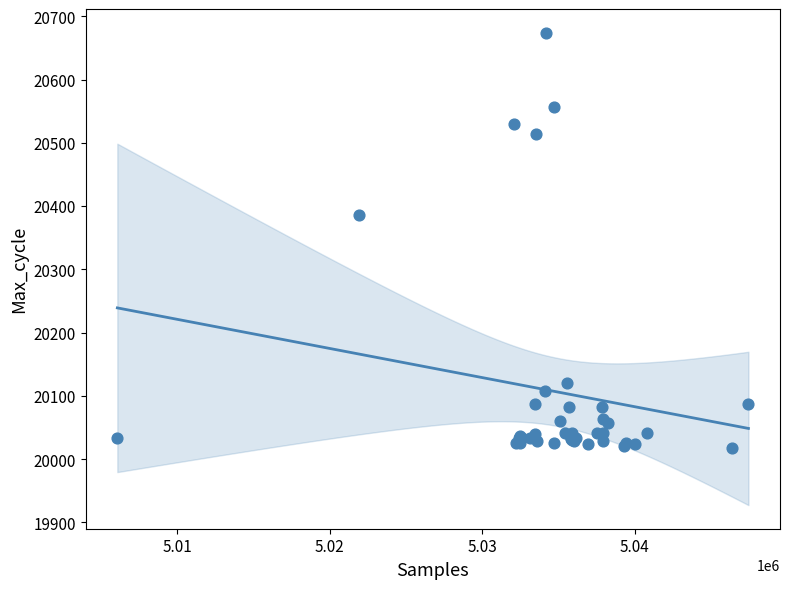

What Y value in the scatter plot is closest to 20345?

20386